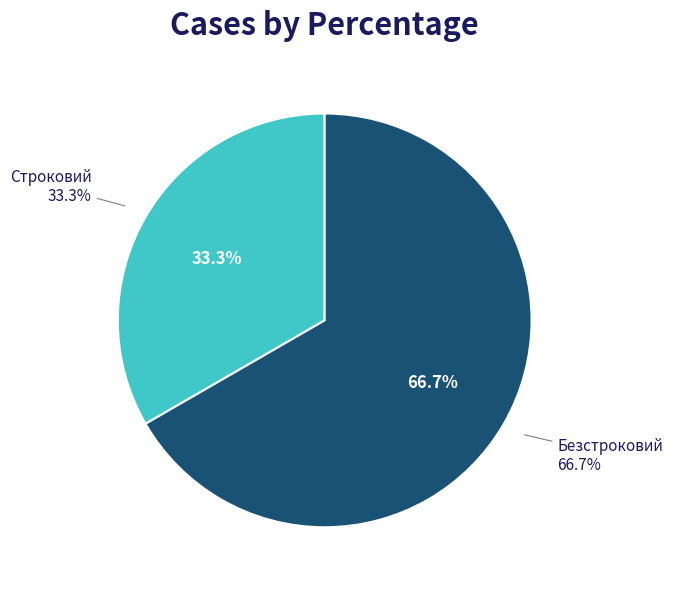

What is the ratio of the value at Безстроковий to the value at Строковий?

2.0